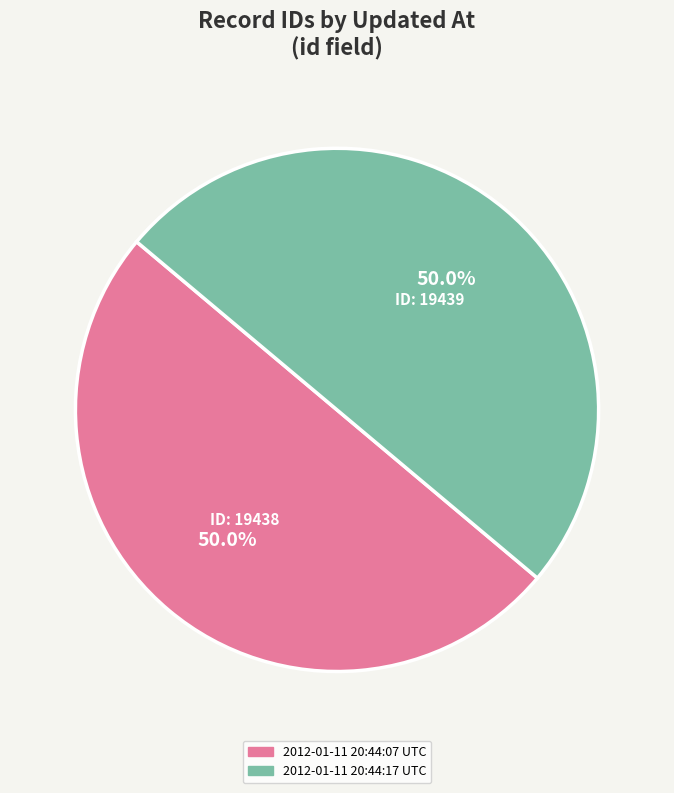

Approximately how many times larger is the value at 2012-01-11 20:44:07 UTC compared to 2012-01-11 20:44:17 UTC?

1.0